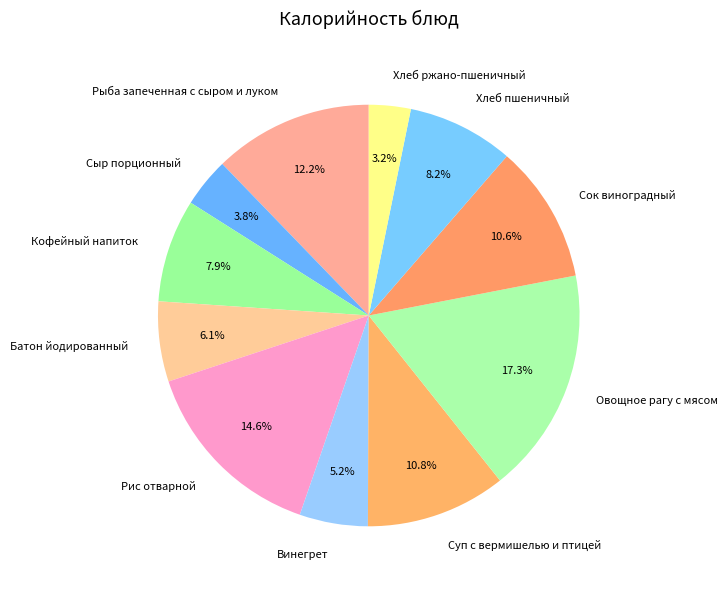

Count the number of slices in the pie.

11